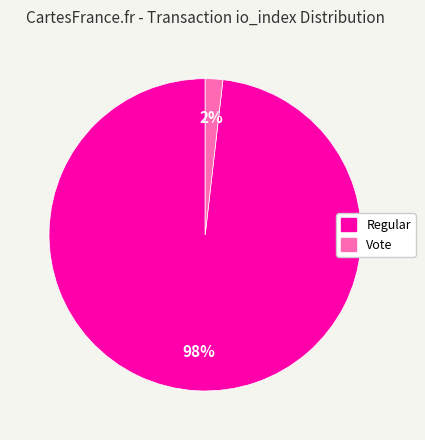

How many slices are in this pie chart?

2